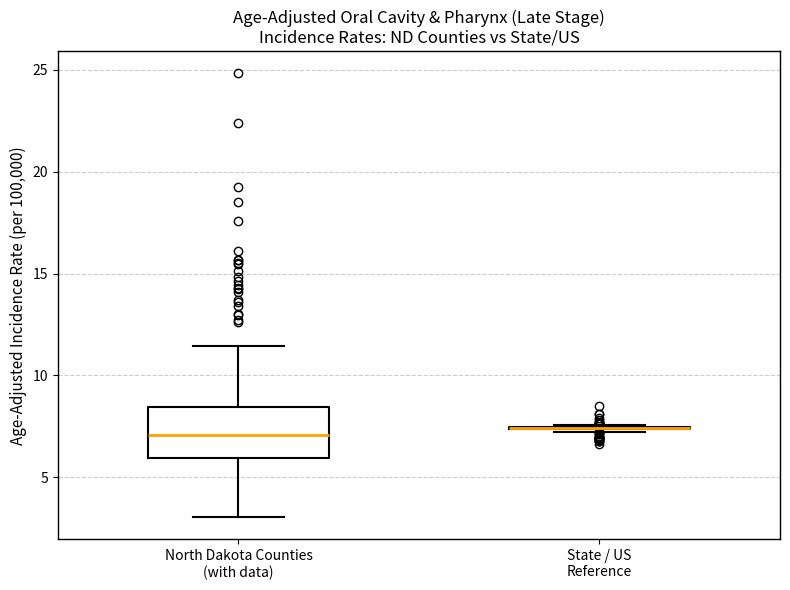

Where does the lower whisker of the box for North Dakota Counties (with data) end on the y-axis? The values are not printed on the chart, so give them approximately, as read against the axis.

3.0